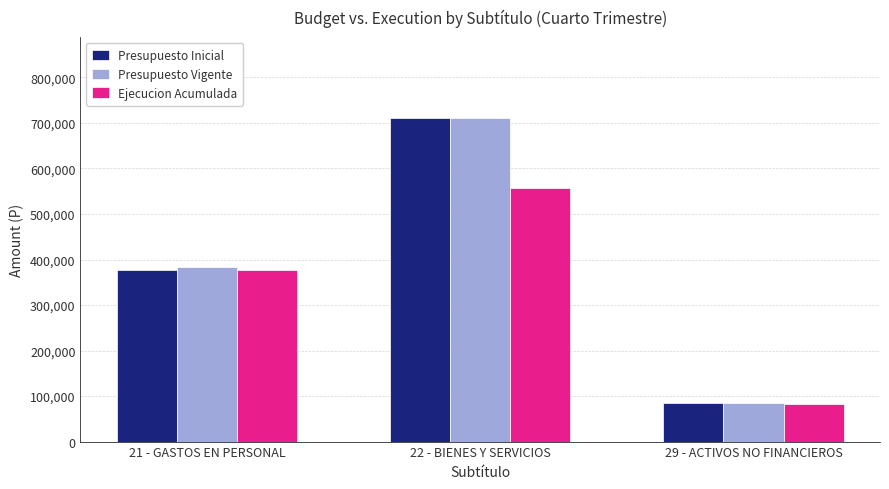

What position from the right is 22 - BIENES Y SERVICIOS?

2